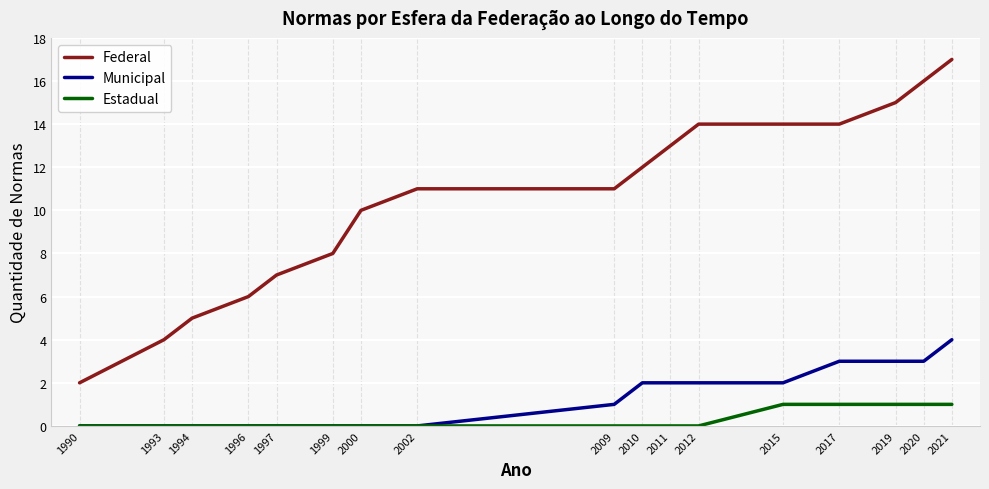

Reading left to right, transcribe all the data shown in this chart.

Federal: 2	4	5	6	7	8	10	11	11	12	13	14	14	14	15	16	17
Municipal: 0	0	0	0	0	0	0	0	1	2	2	2	2	3	3	3	4
Estadual: 0	0	0	0	0	0	0	0	0	0	0	0	1	1	1	1	1